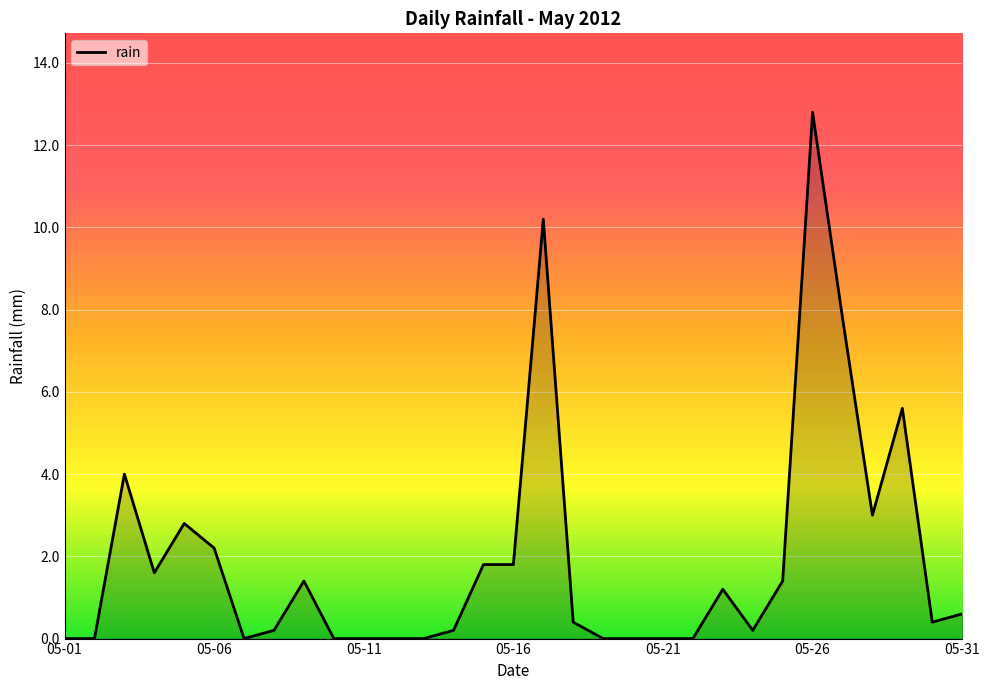

What is the greatest value displayed?

12.8